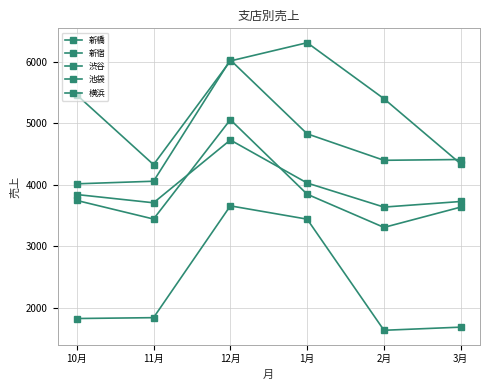

At how many categories does at least one series exceed 2276?

6